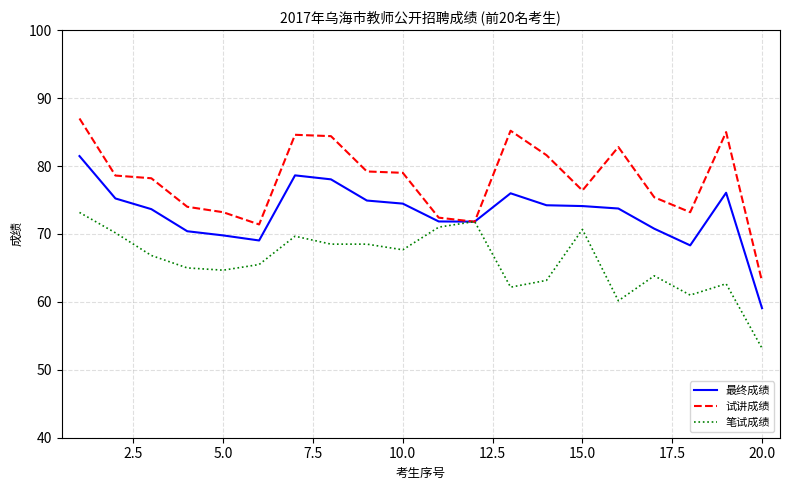

Rank the series by their average value, from highest to lowest.

试讲成绩, 最终成绩, 笔试成绩